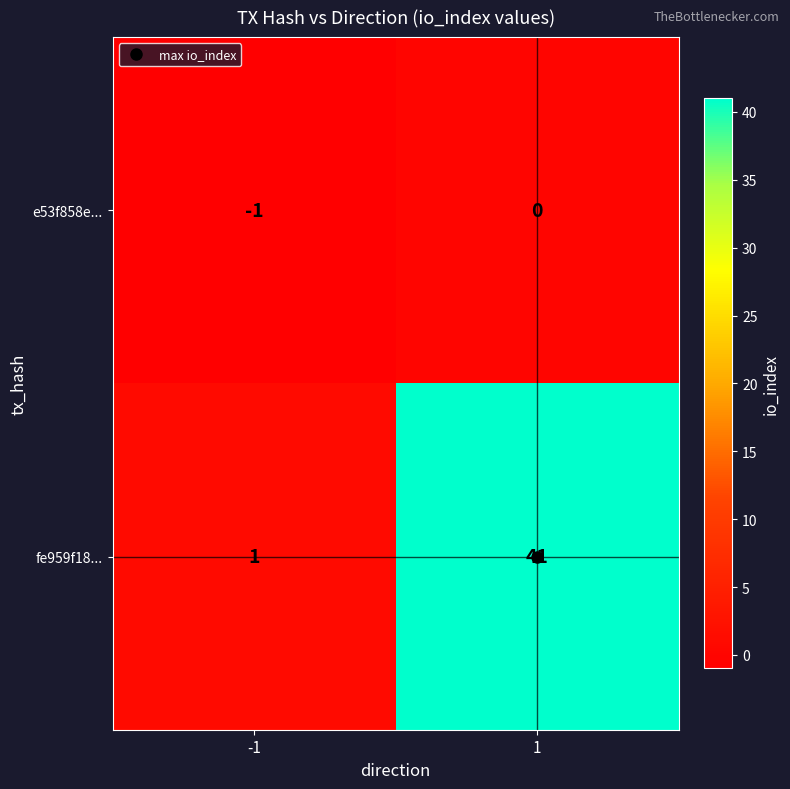

The value of fe959f18... at -1 is 1. True or false?

True